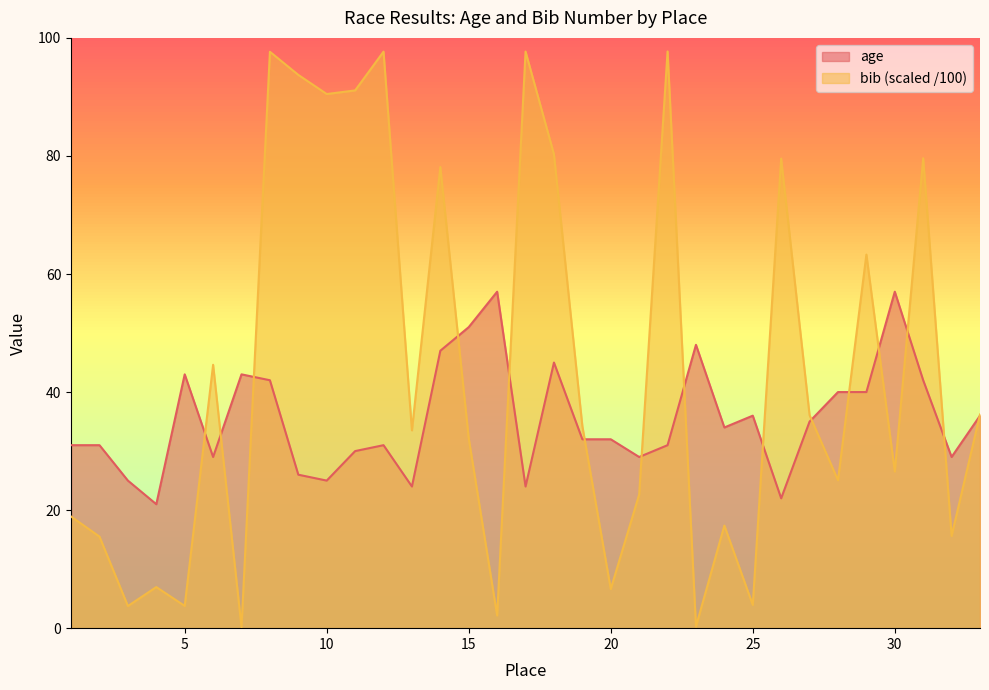

What value does the bib_scaled series have at 6?

44.6